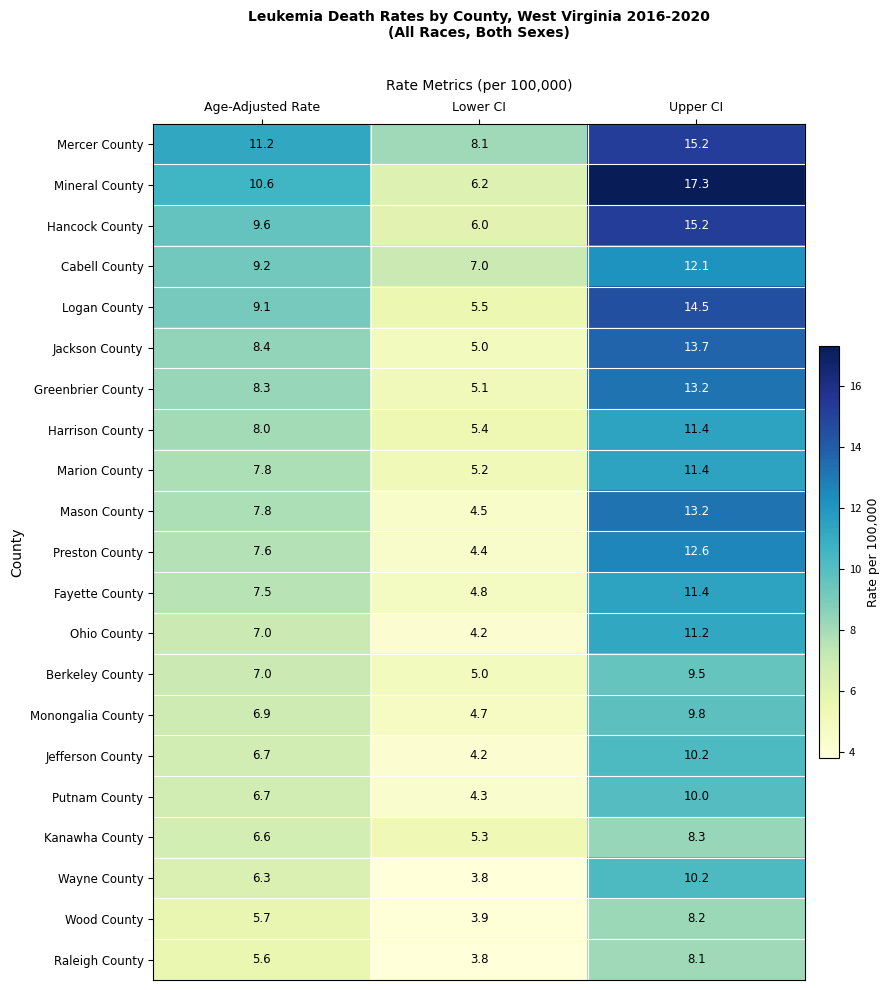

What is the difference between the maximum and minimum values in the Mineral County series?

11.1